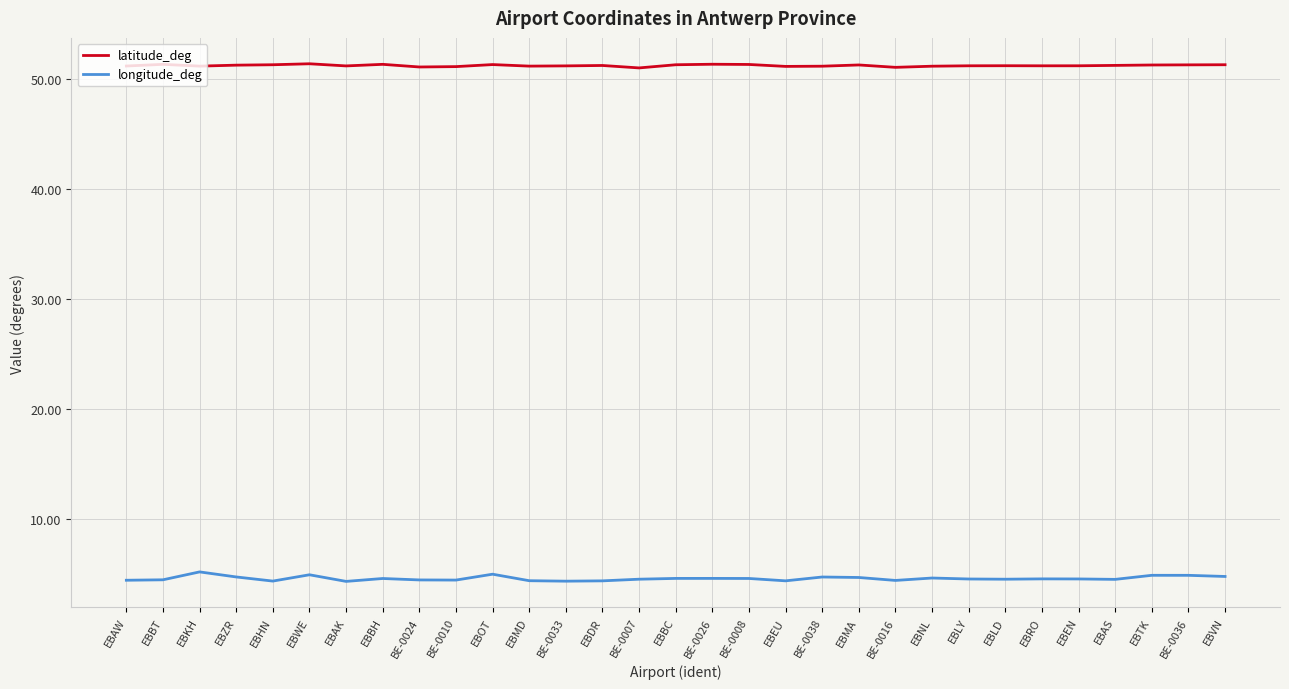

Rank the series by their maximum value, from highest to lowest.

latitude_deg, longitude_deg